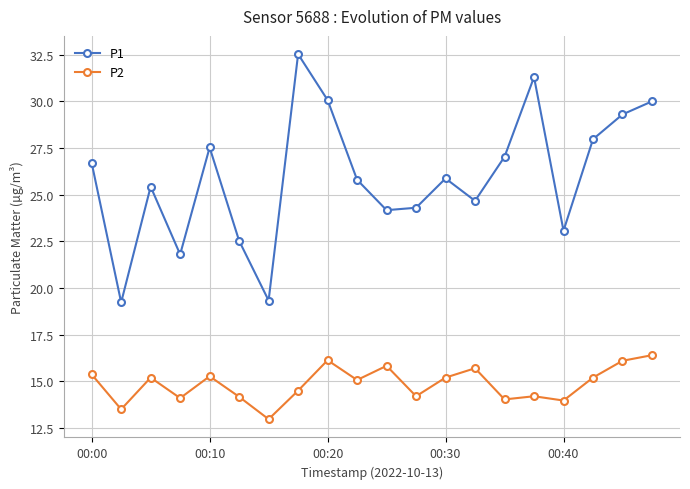

What is the minimum value shown in the chart?

13.0